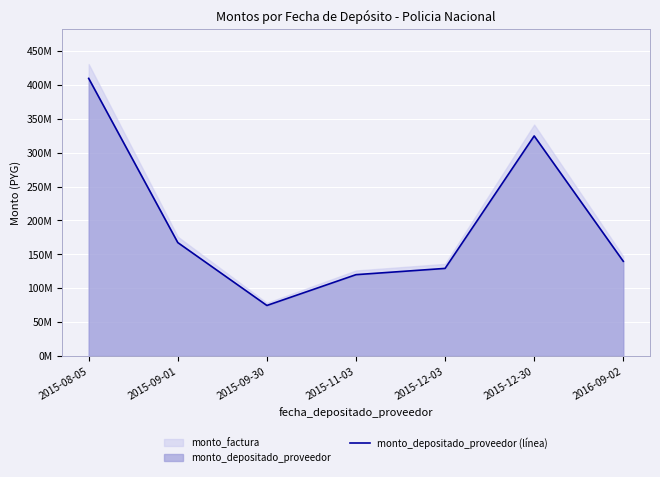

What is the label of the 4th point from the left?

2015-11-03